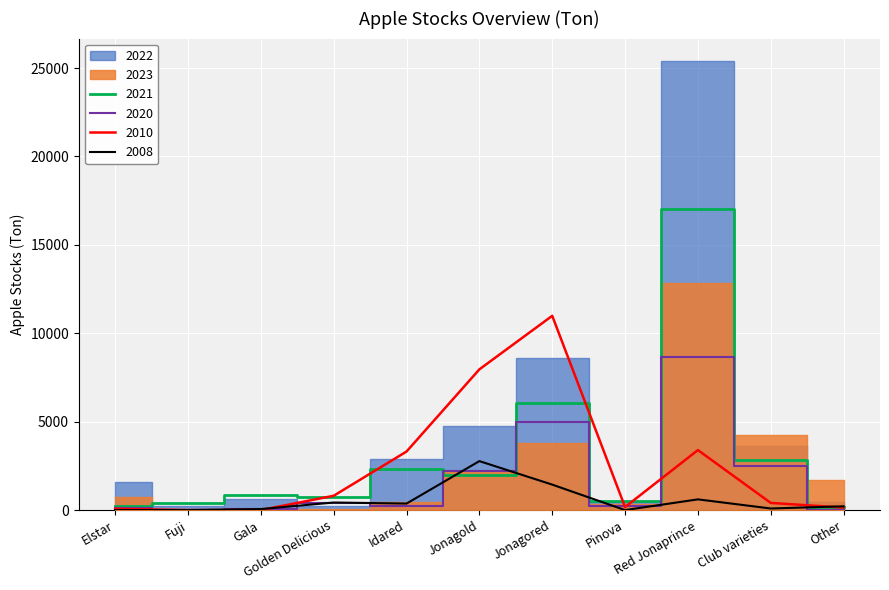

What position from the left is Red Jonaprince?

9